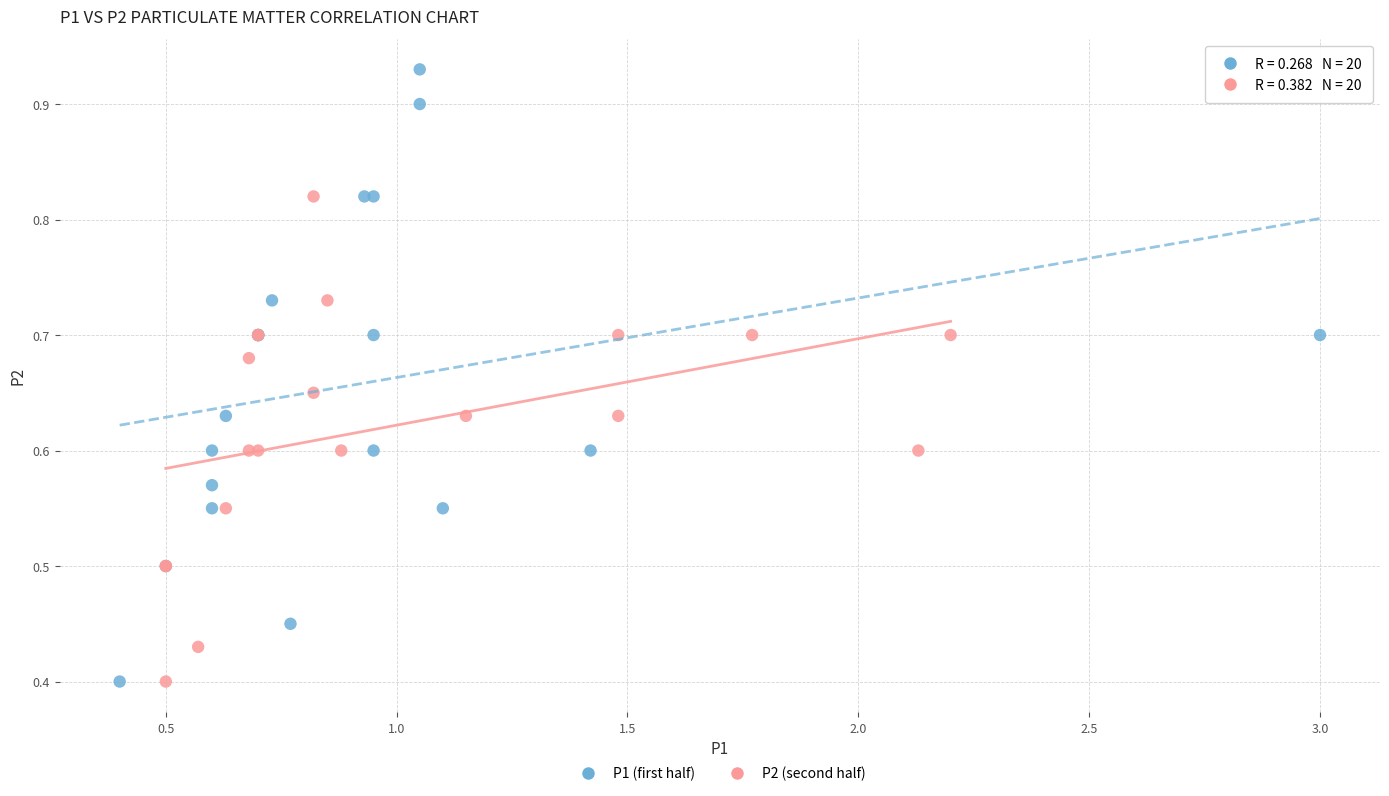

Which series has the widest spread of Y values?

P1 (first half)